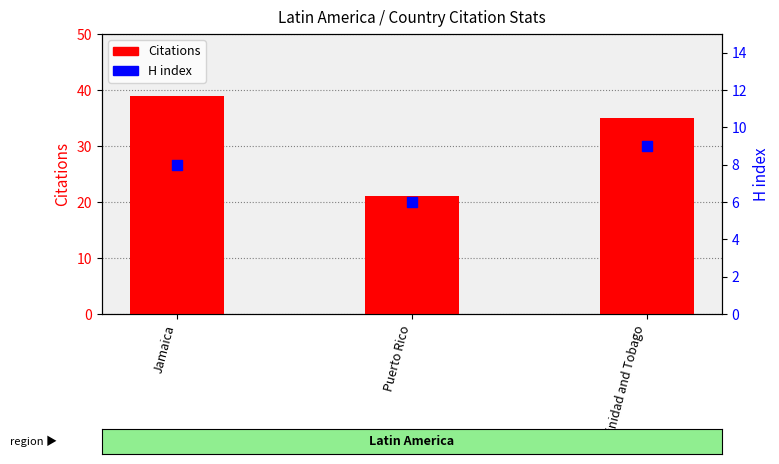

What is the total value across all series at Jamaica?

47